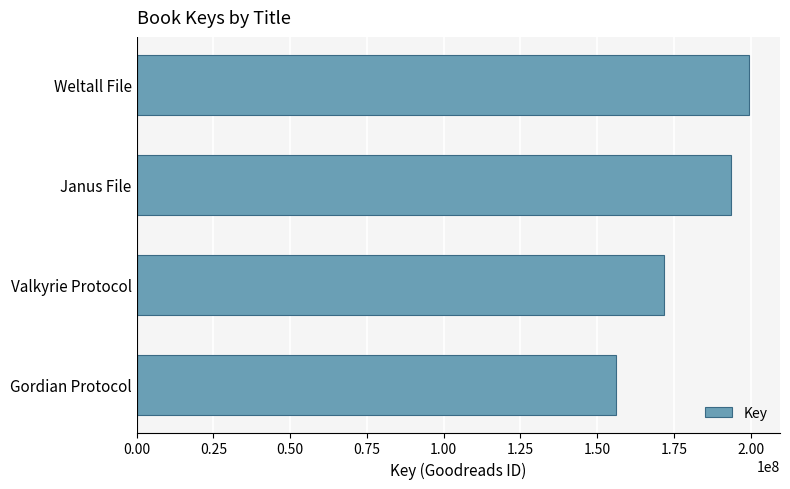

Is it true that the value at Valkyrie Protocol is 171909199?

True